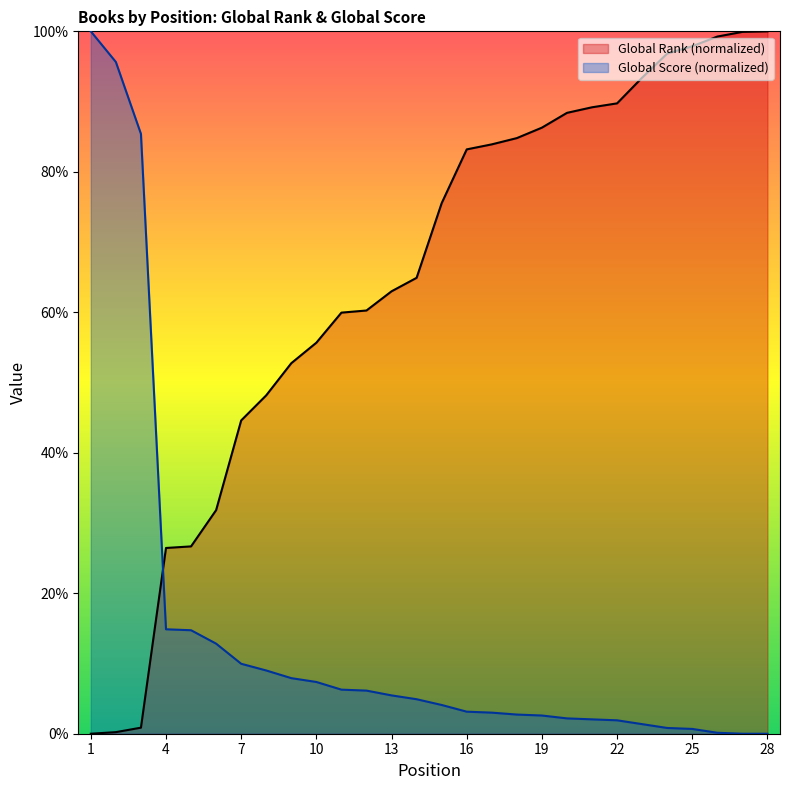

After their last crossing, which series has the higher values: Global Score or Global Rank?

Global Rank